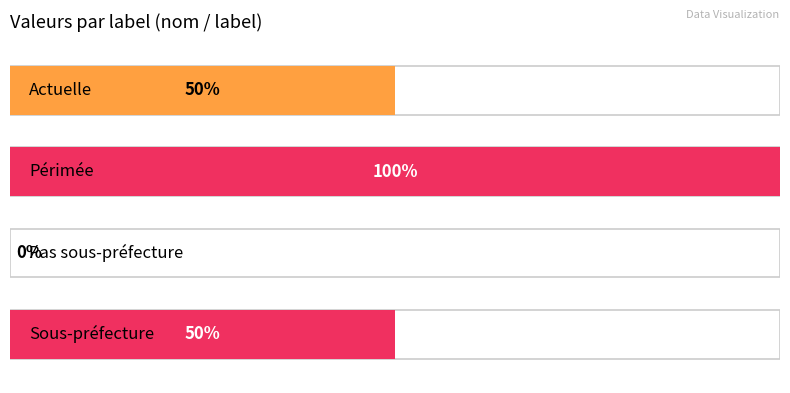

Count the number of categories in the chart.

4